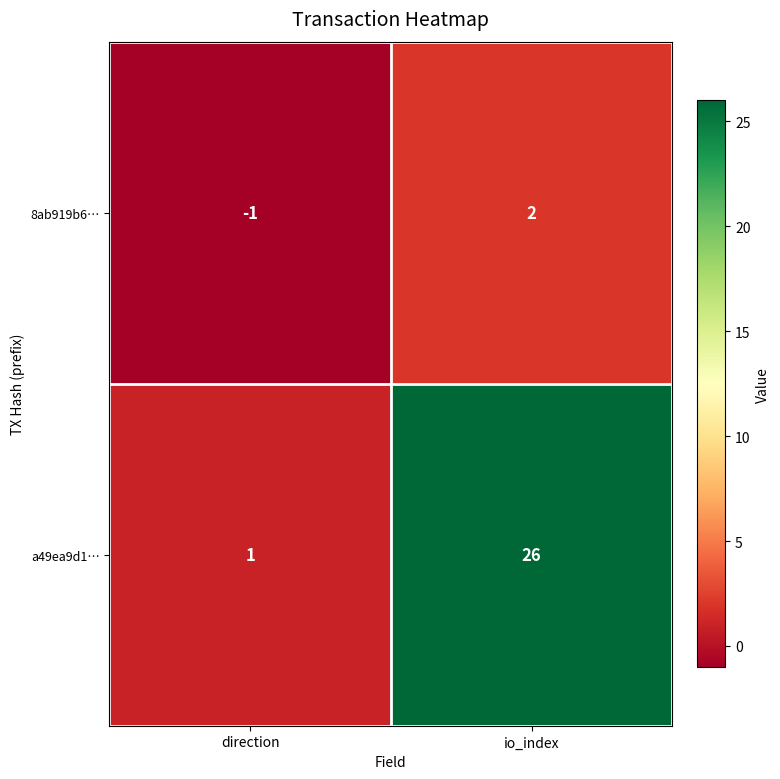

What is the sum of the a49ea9d1… values at io_index and direction?

27